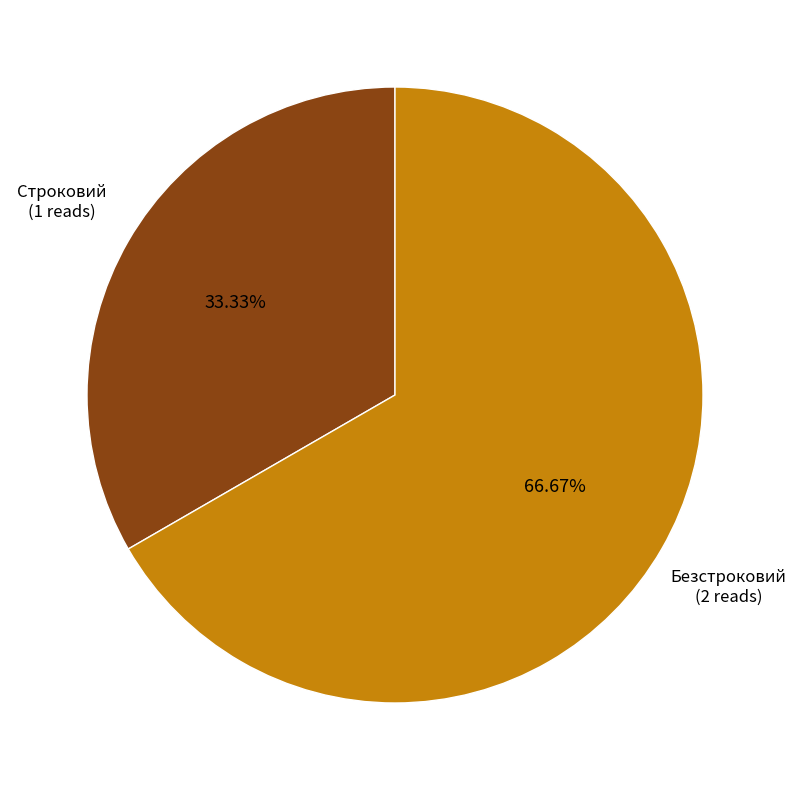

Is there any slice that represents more than half of the pie?

Yes